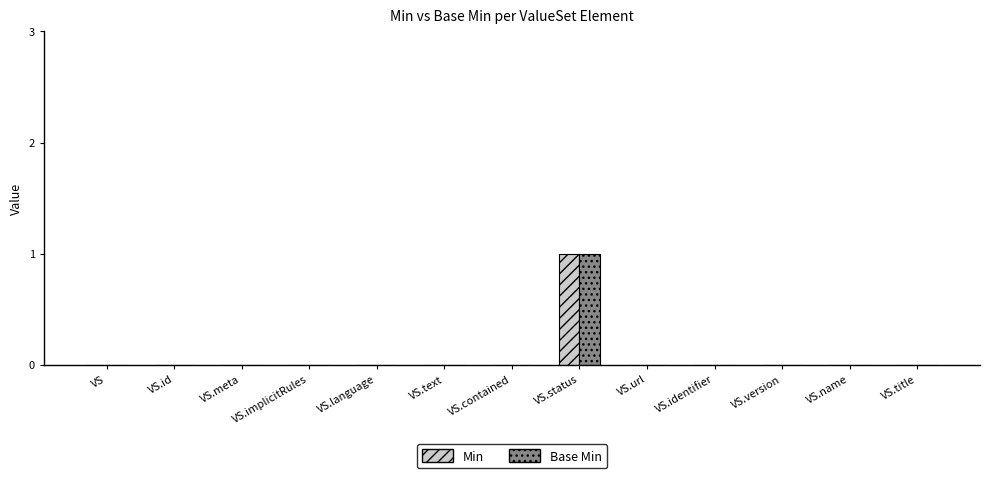

What are all the series names shown in the legend?

Min, Base Min